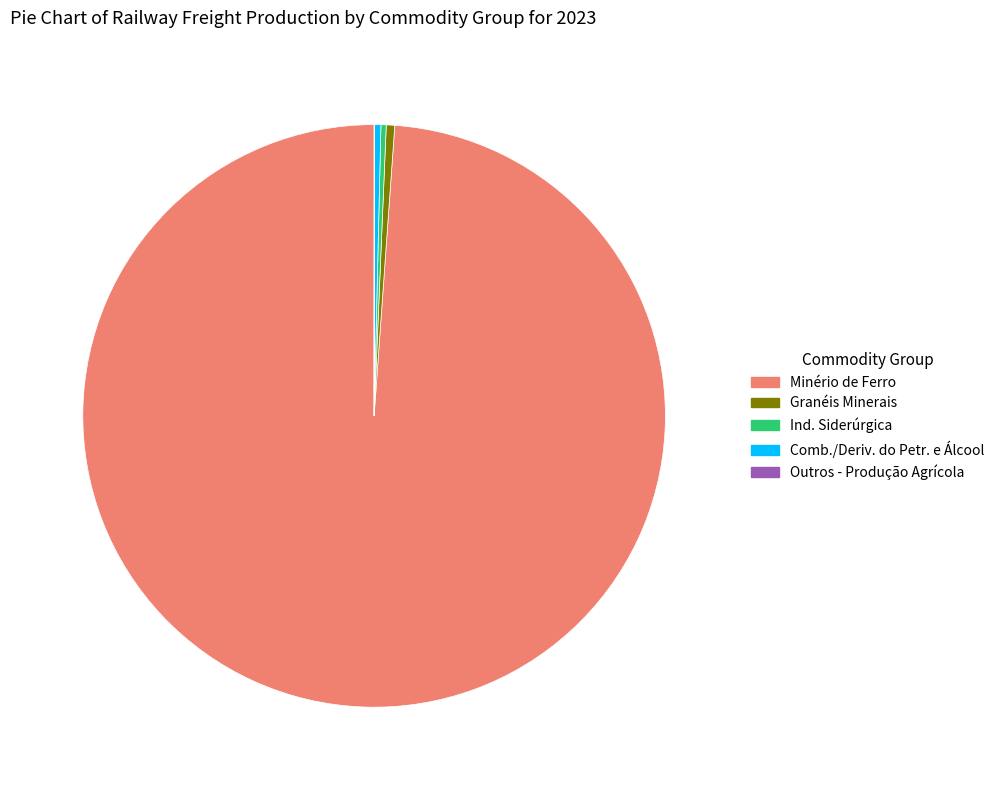

What is the largest slice in the pie chart?

Minério de Ferro